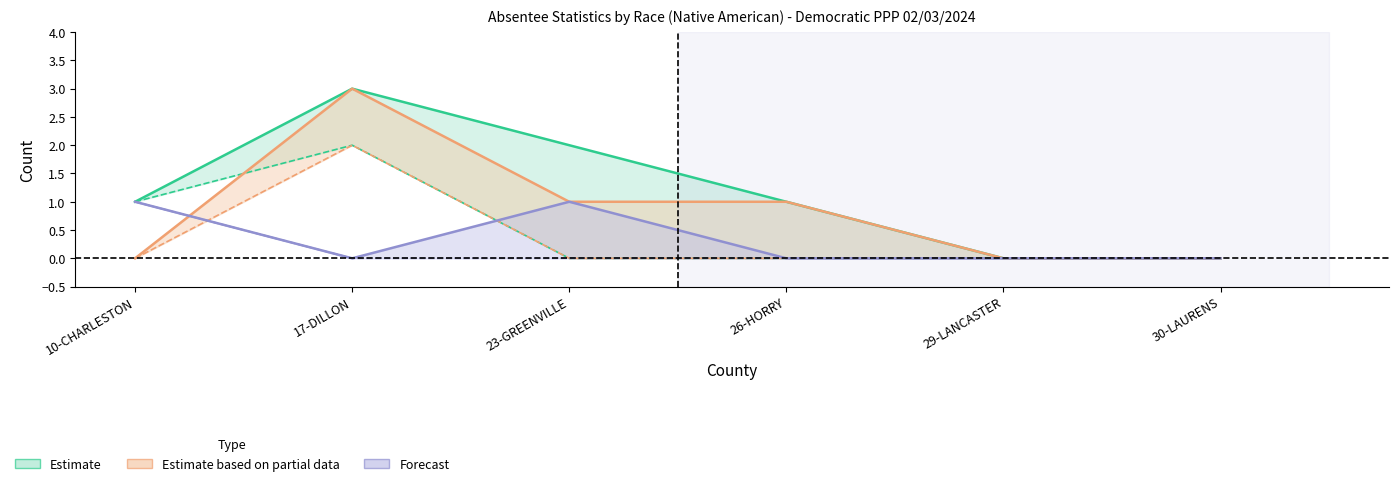

Is it true that Non-UOCAVA Applications Issued equals 0 at 29-LANCASTER?

True